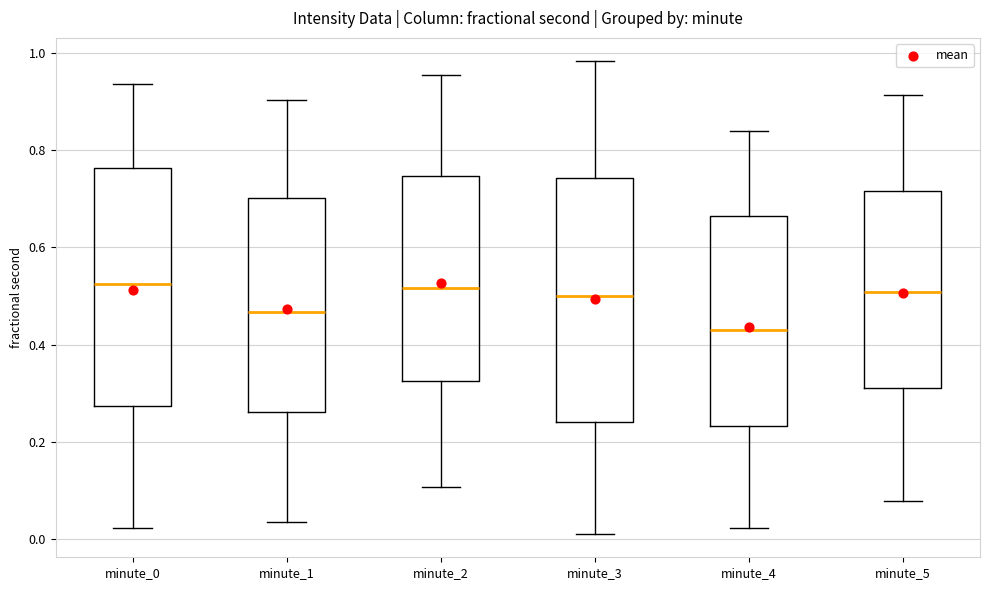

Reading left to right, read every box against the y-axis: the position of its median line, the range the box covers, and the ends of its whiskers. The values are not printed on the chart, so give them approximately, as read against the axis.

minute_0: median 0.52, box 0.28 to 0.76, whiskers 0.02 to 0.94
minute_1: median 0.46, box 0.26 to 0.70, whiskers 0.04 to 0.90
minute_2: median 0.52, box 0.32 to 0.74, whiskers 0.10 to 0.96
minute_3: median 0.50, box 0.24 to 0.74, whiskers 0.02 to 0.98
minute_4: median 0.42, box 0.24 to 0.66, whiskers 0.02 to 0.84
minute_5: median 0.50, box 0.32 to 0.72, whiskers 0.08 to 0.92